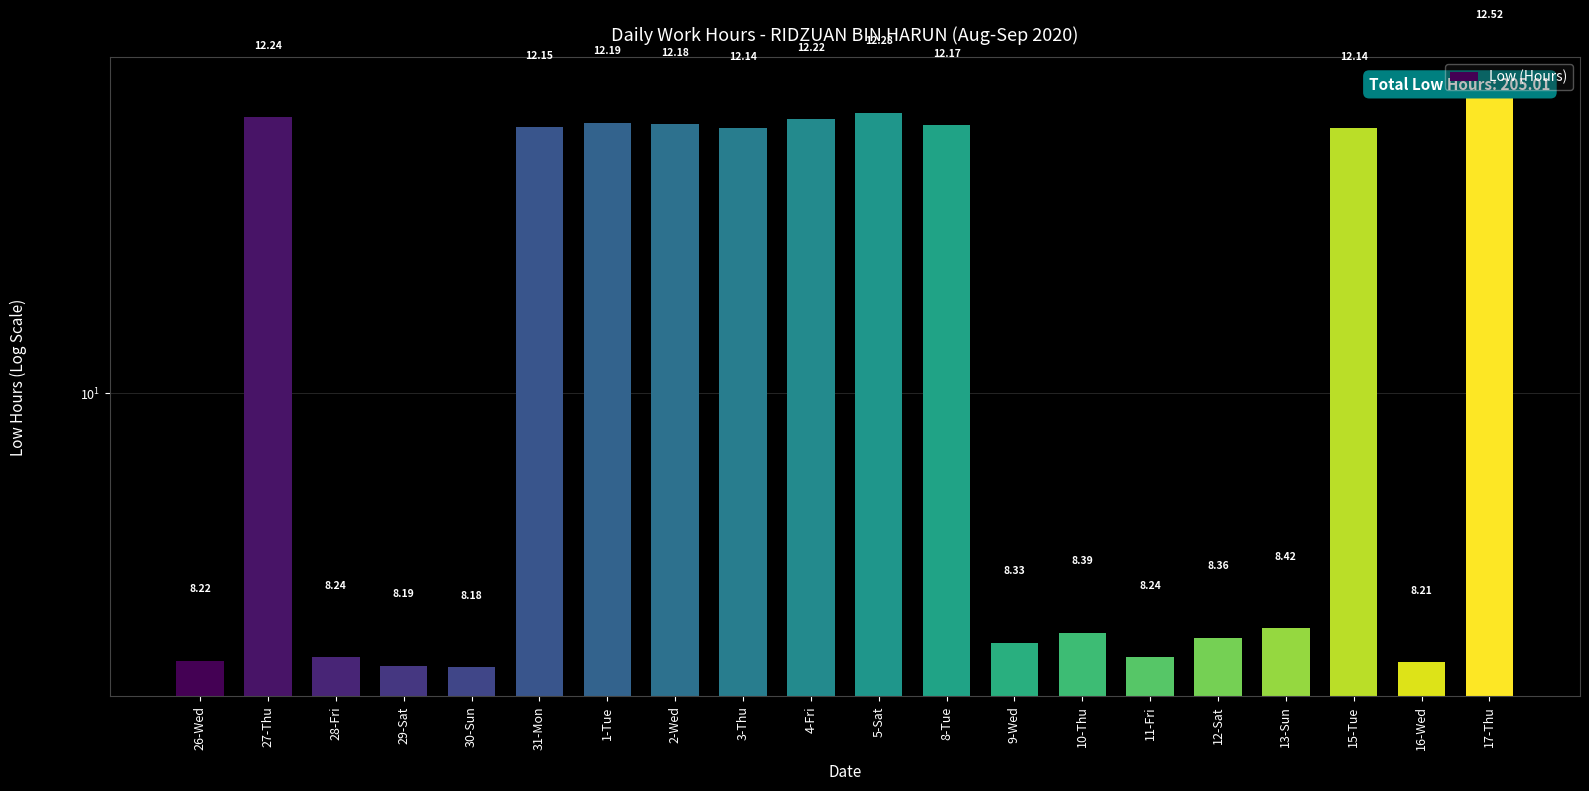

Which has a higher value, 16-Wed or 1-Tue?

1-Tue